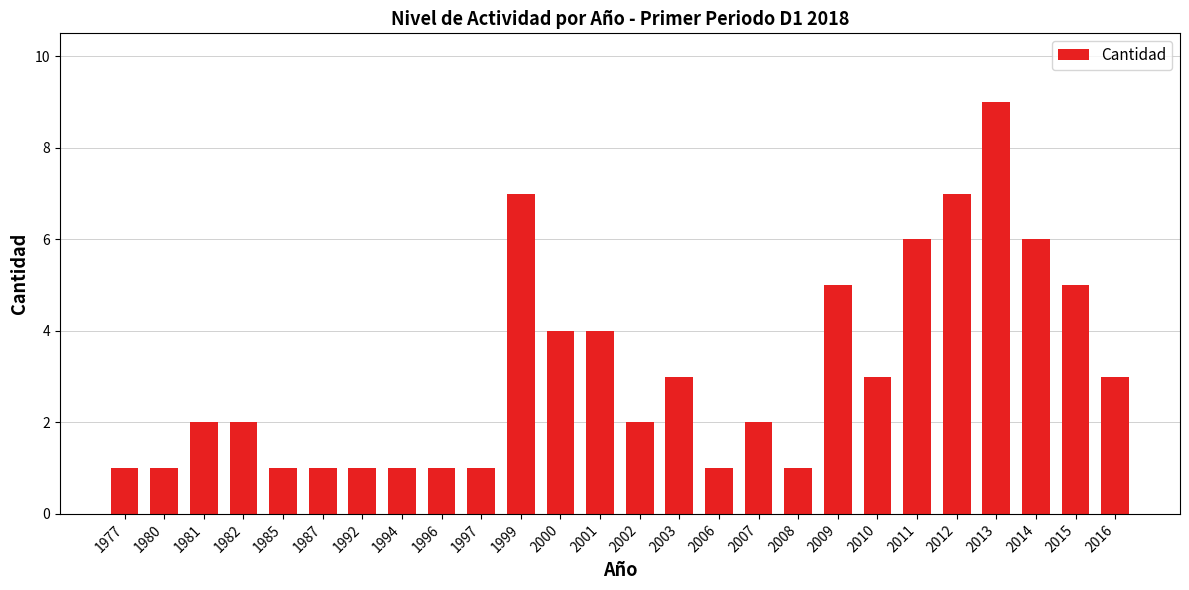

How many data points does each series have?

26